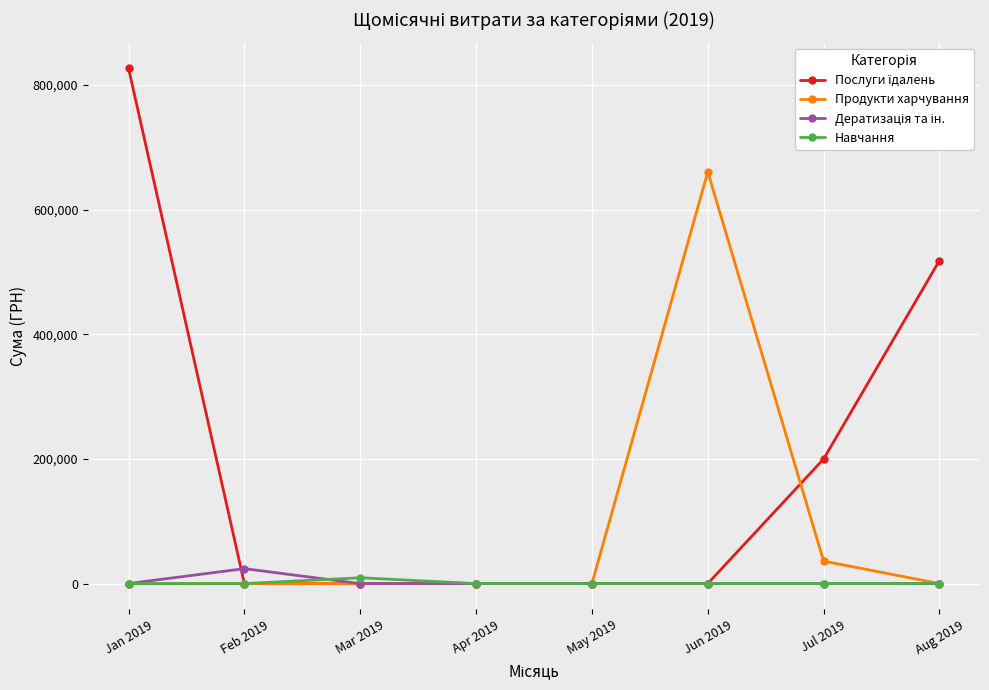

How many lines are shown in the chart?

4